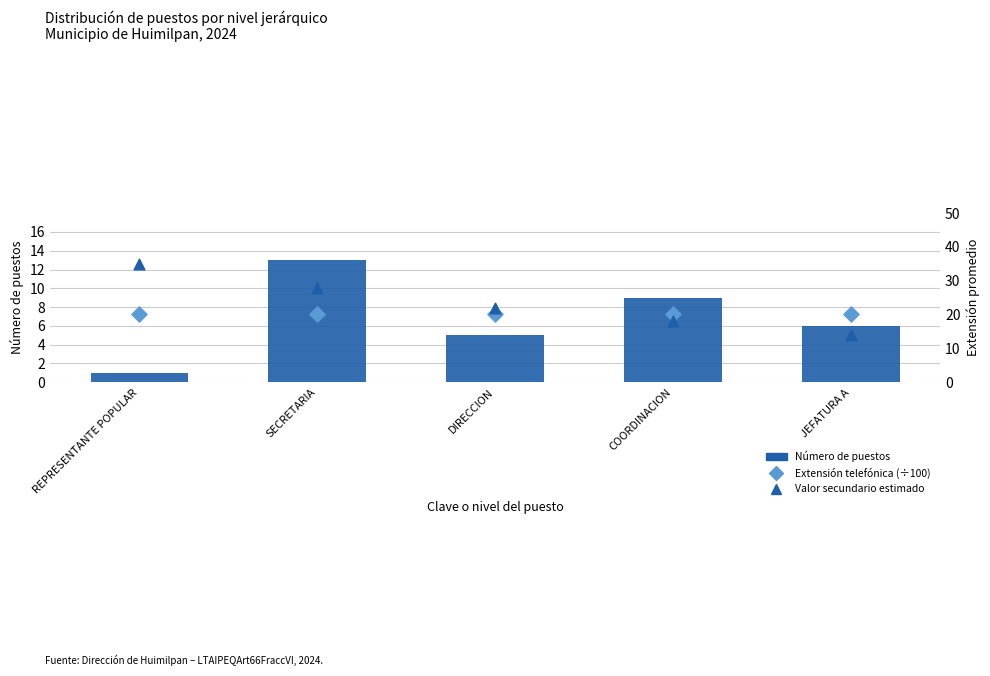

Which series has the largest Y range (max minus min)?

Valor secundario estimado